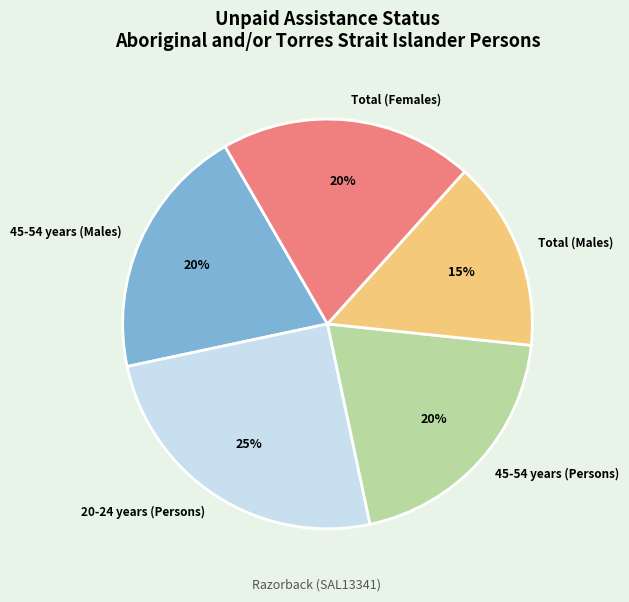

How many segments does this pie chart have?

5